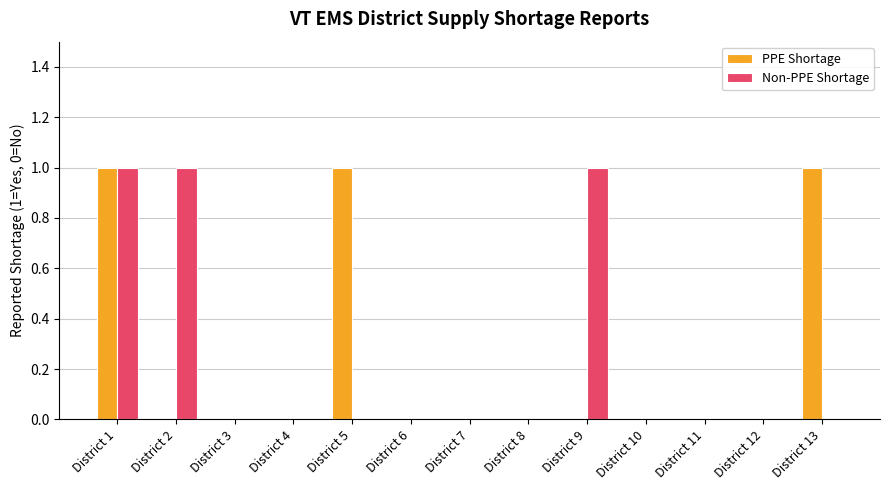

Reading left to right, extract all data points from this chart.

PPE Shortage: 1	0	0	0	1	0	0	0	0	0	0	0	1
Non-PPE Shortage: 1	1	0	0	0	0	0	0	1	0	0	0	0